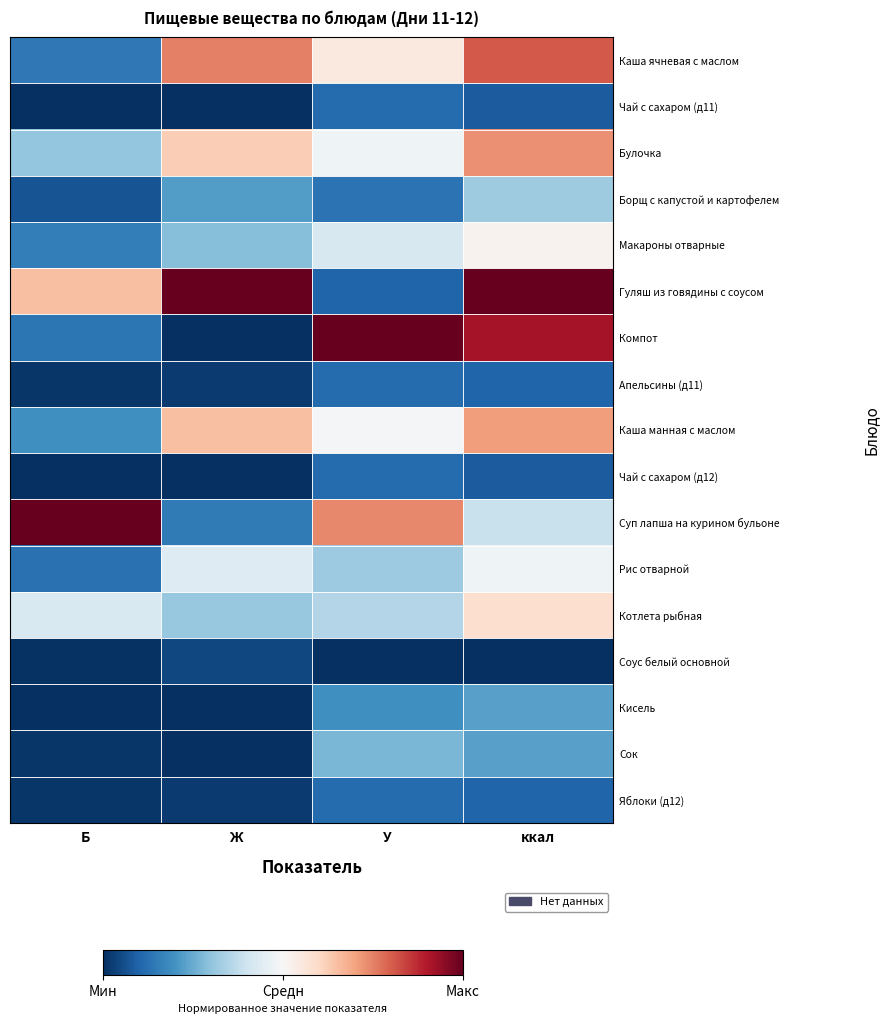

List the series in order of their peak value, lowest first.

Соус белый основной, Чай с сахаром (д11), Чай с сахаром (д12), Апельсины (д11), Яблоки (д12), Кисель, Сок, Борщ с капустой и картофелем, Рис отварной, Макароны отварные, Котлета рыбная, Каша манная с маслом, Булочка, Каша ячневая с маслом, Гуляш из говядины с соусом, Компот, Суп лапша на курином бульоне